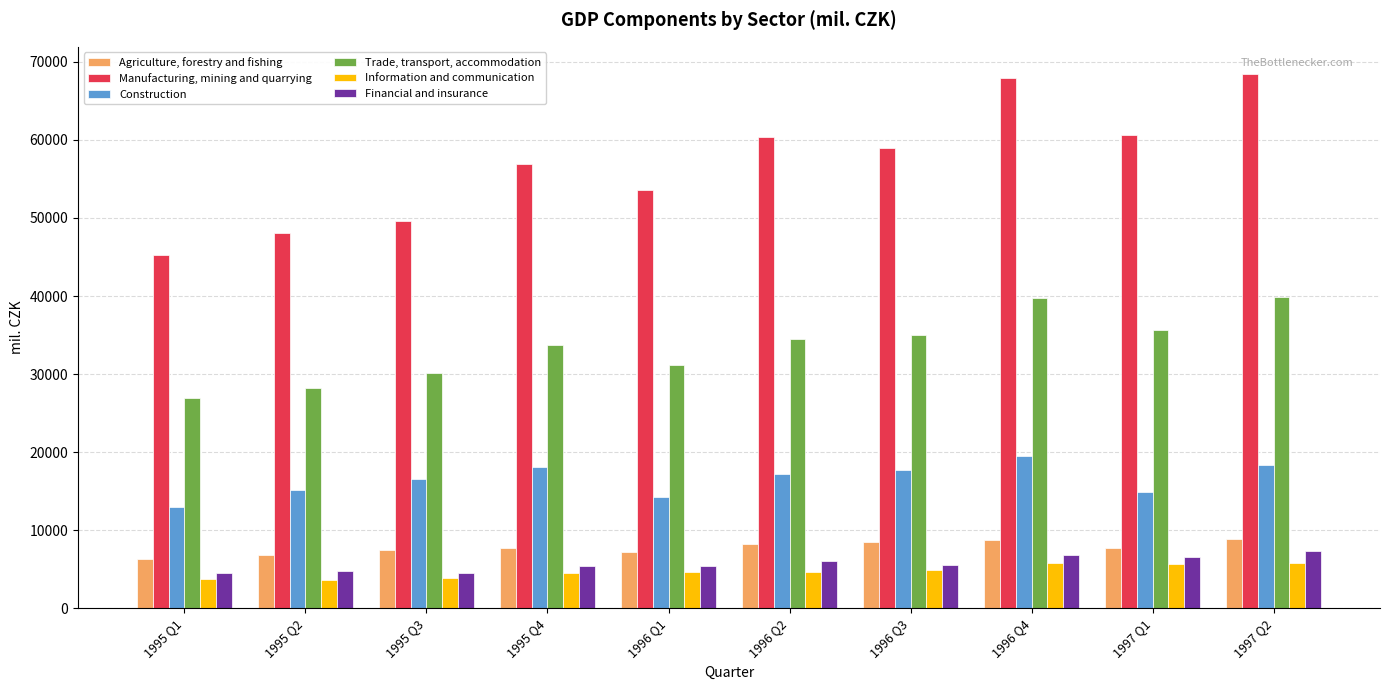

What is the difference between the Information and communication values at 1996 Q1 and 1997 Q2?

1133